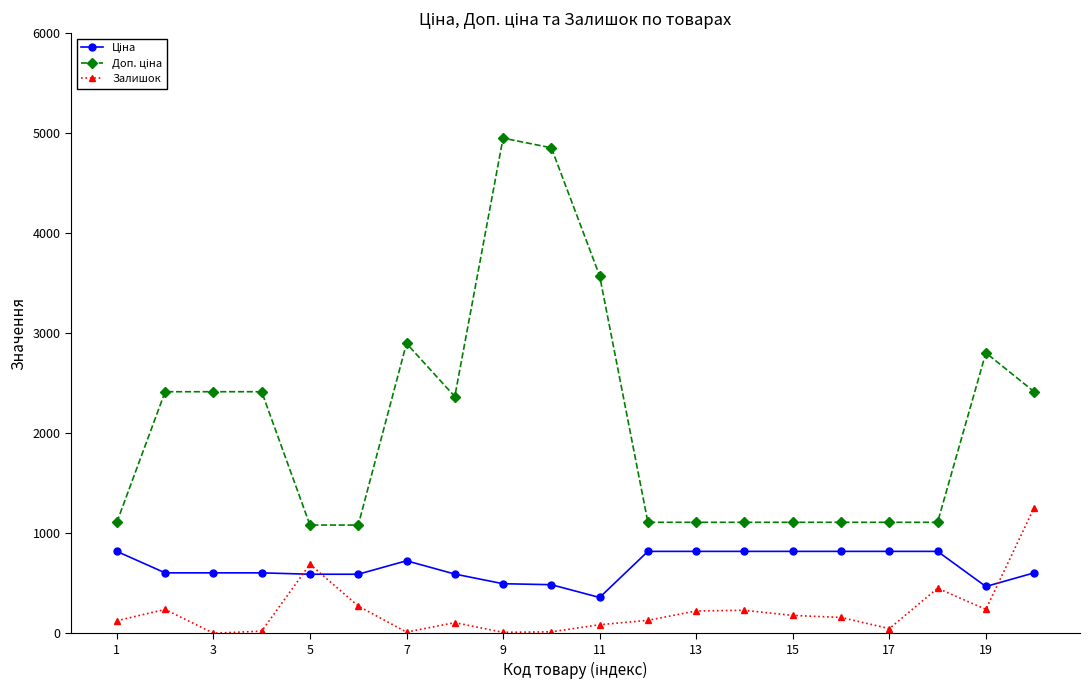

What is the difference between the maximum and second lowest values in the Залишок series?

1246.0